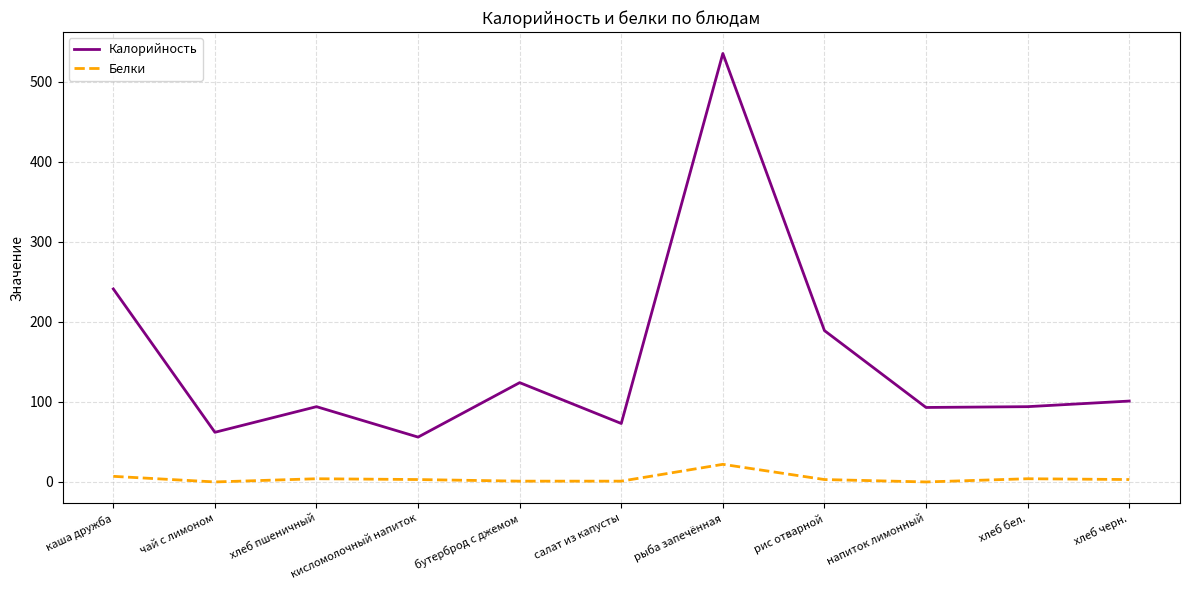

True or false: Калорийность and Белки intersect in this chart.

False